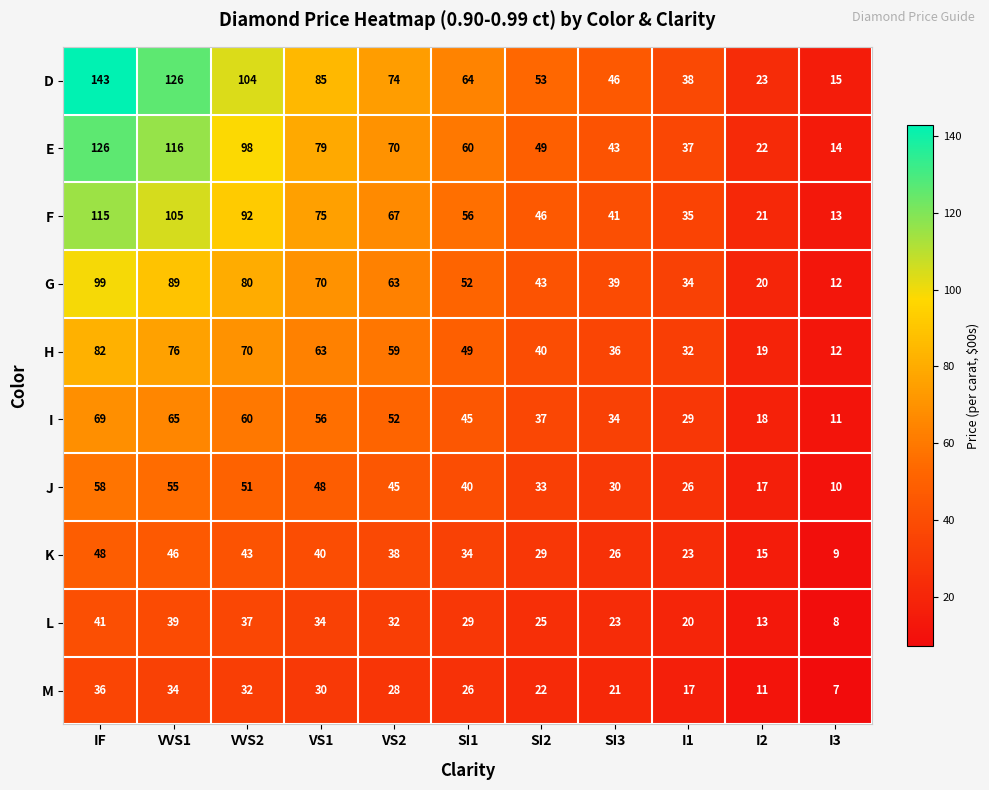

Which category has the lowest value across all series?

I3